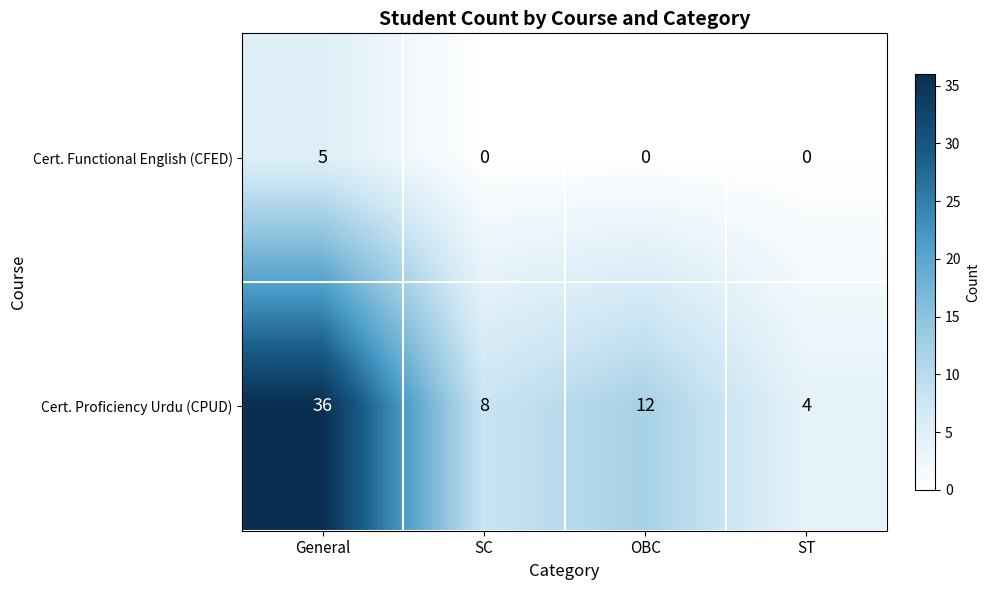

Count the number of data series in this chart.

2